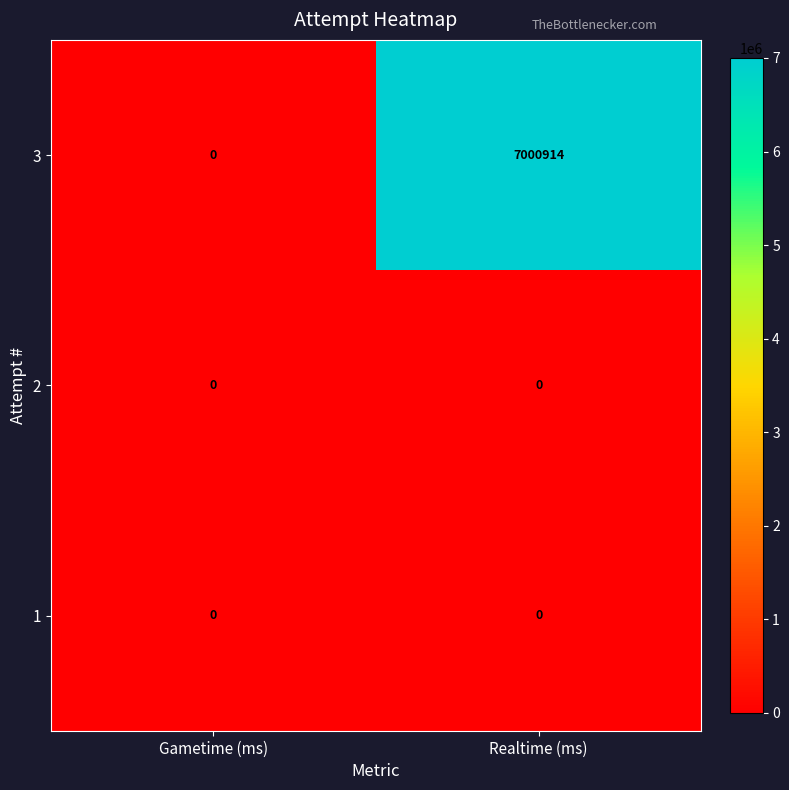

Is the value of 3 at Realtime (ms) greater than the value of 1 at Realtime (ms)?

Yes